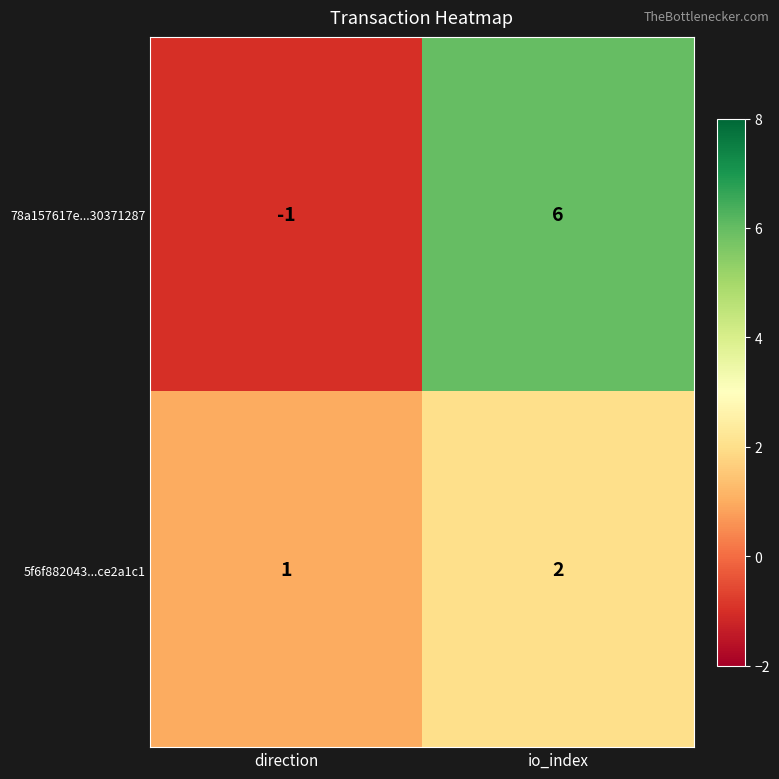

Reading right to left, list all the values displayed in this chart.

78a157617e...30371287: 6	-1
5f6f882043...ce2a1c1: 2	1